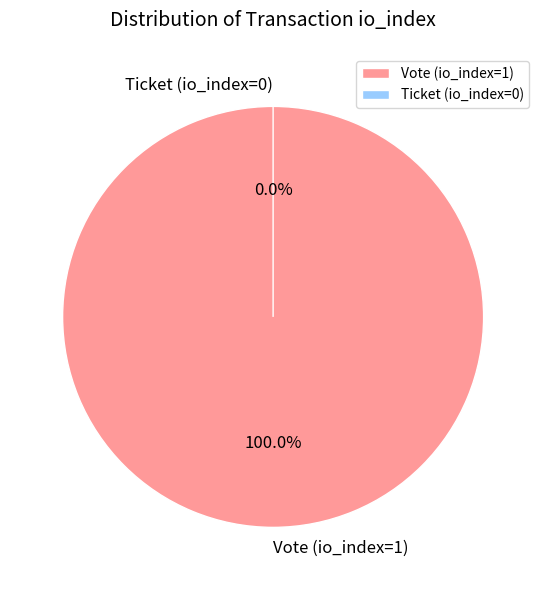

Does Ticket (io_index=0) account for over 50% of the chart?

No